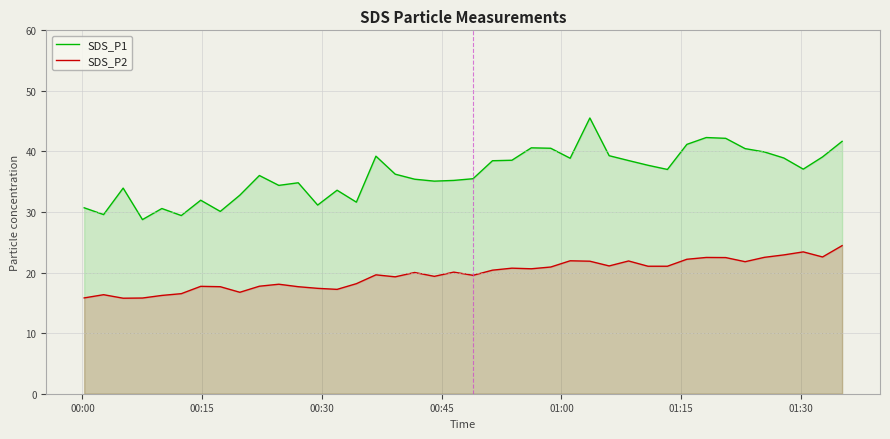

Reading left to right, extract all data points from this chart.

SDS_P1: 30.7	29.6	34.0	28.8	30.6	29.4	31.9	30.1	32.8	36.0	34.4	34.8	31.1	33.6	31.6	39.2	36.2	35.4	35.1	35.2	35.5	38.5	38.5	40.6	40.5	38.9	45.5	39.3	38.5	37.7	37.0	41.2	42.3	42.2	40.5	39.9	38.9	37.1	39.1	41.7
SDS_P2: 15.8	16.4	15.8	15.8	16.2	16.5	17.7	17.7	16.8	17.8	18.1	17.7	17.4	17.2	18.2	19.6	19.3	20.0	19.4	20.1	19.6	20.4	20.7	20.6	20.9	21.9	21.9	21.1	21.9	21.1	21.1	22.2	22.5	22.5	21.8	22.5	22.9	23.4	22.6	24.4